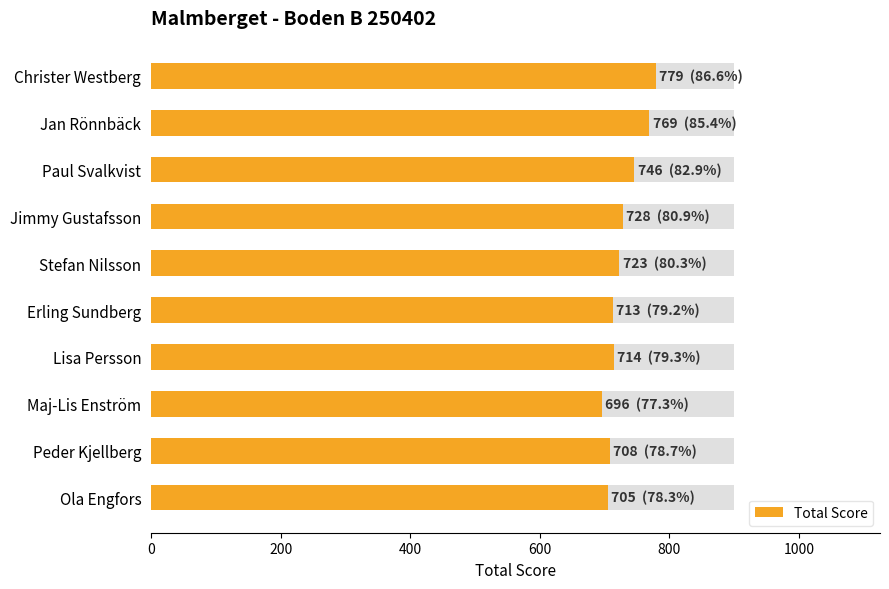

What is the sum of all values?

7281